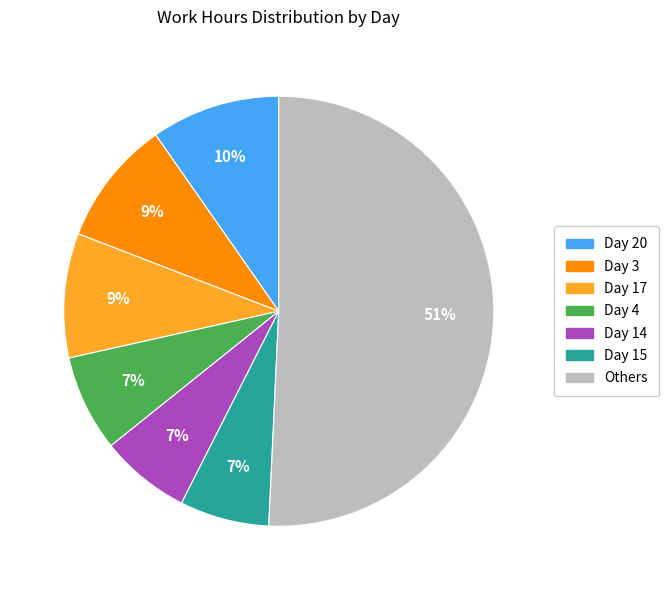

To the nearest percent, what is the difference between the largest and smallest slice percentages?

44%